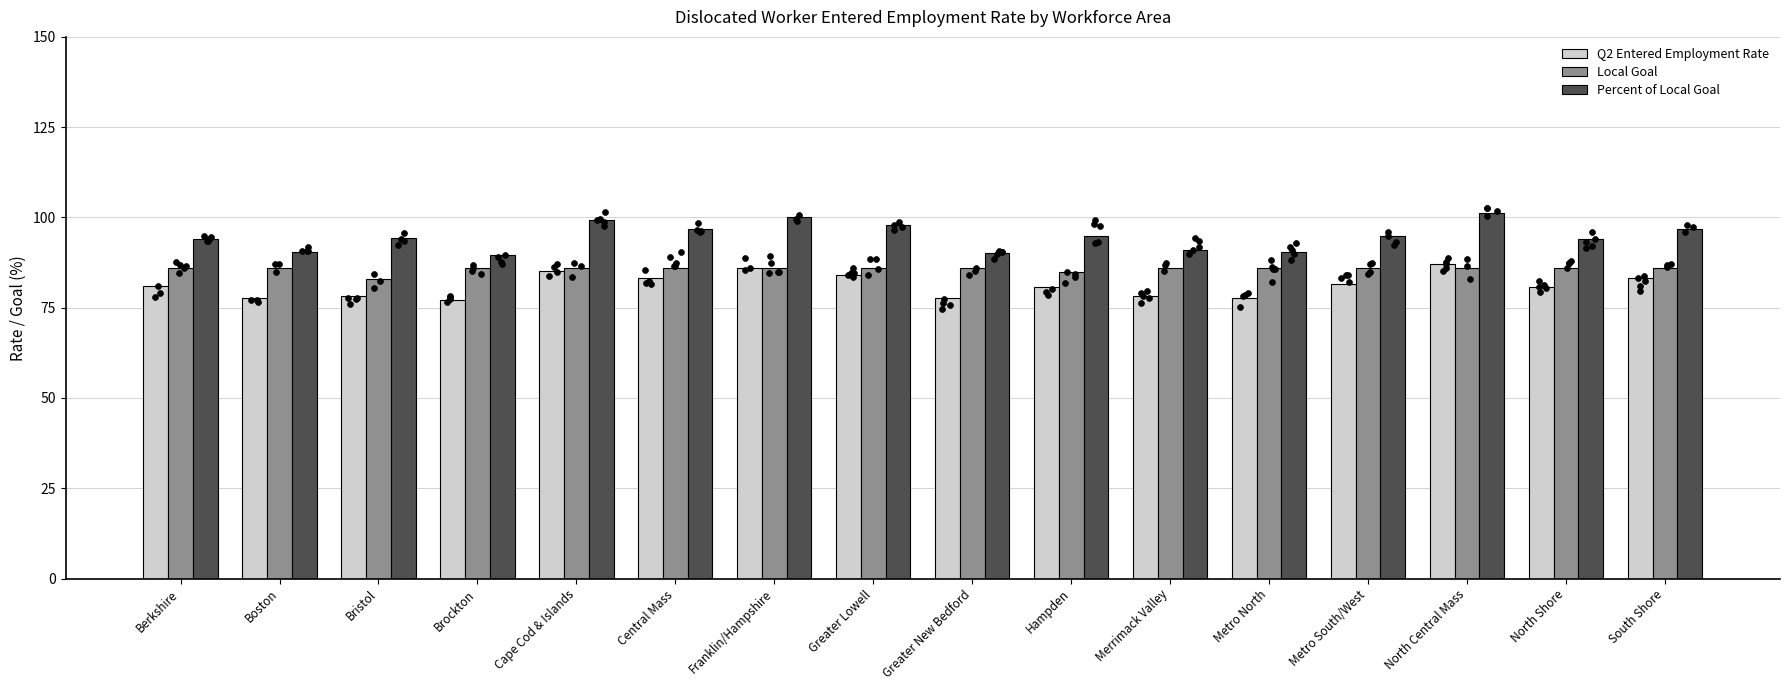

Is the value of Q2 Entered Employment Rate at Brockton greater than the value of Local Goal at Franklin/Hampshire?

No